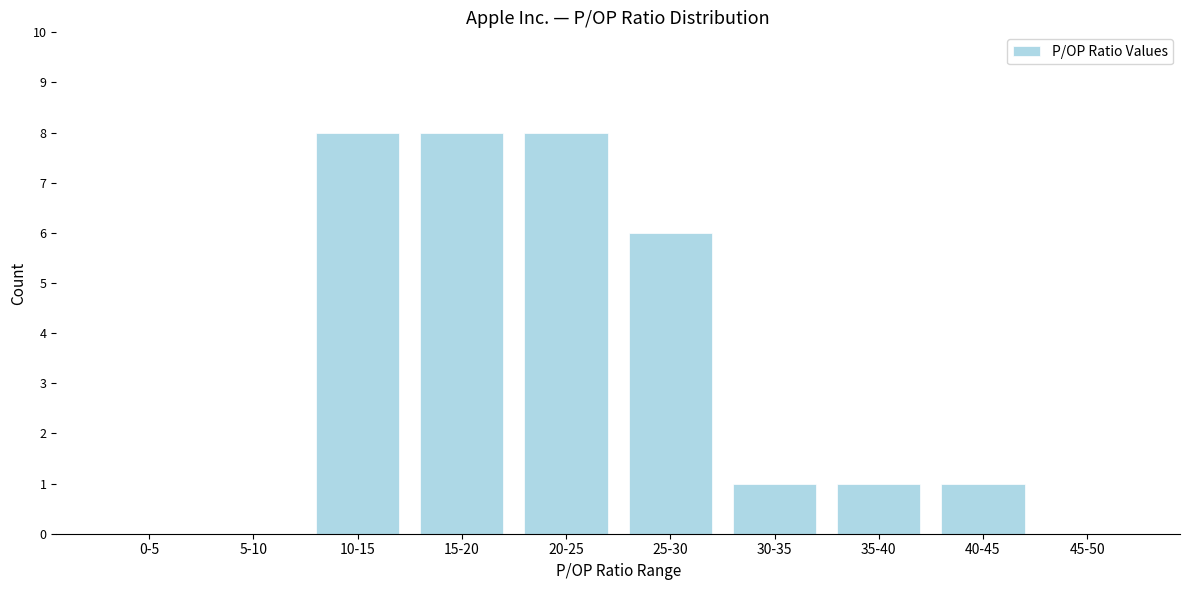

Reading left to right, what are all the values shown in this chart?

0-5=0	5-10=0	10-15=8	15-20=8	20-25=8	25-30=6	30-35=1	35-40=1	40-45=1	45-50=0